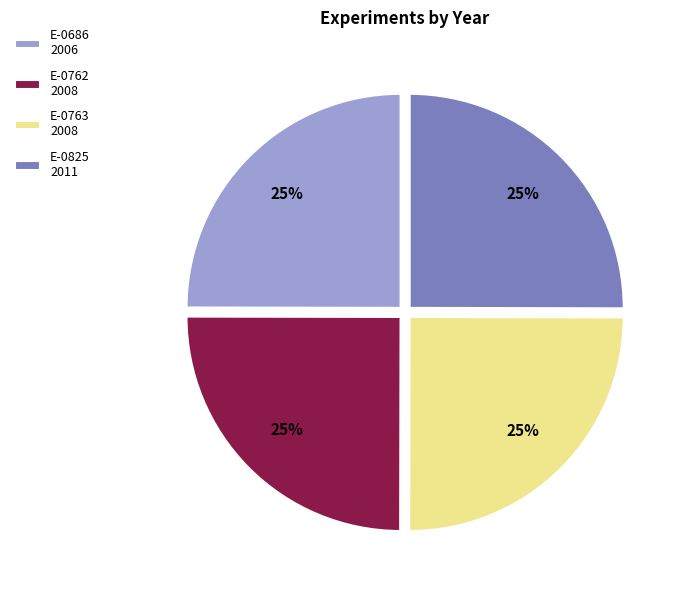

To the nearest percent, what percentage of the pie is E-0686?

25%